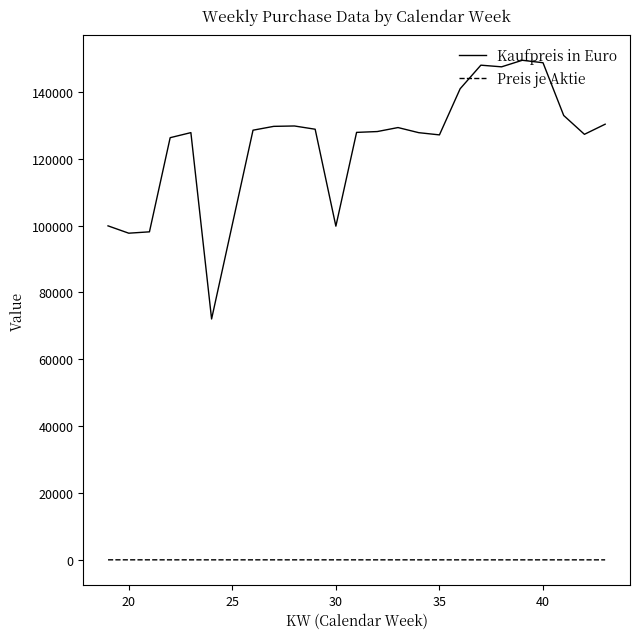

True or false: Kaufpreis in Euro and Preis je Aktie cross at least once.

False